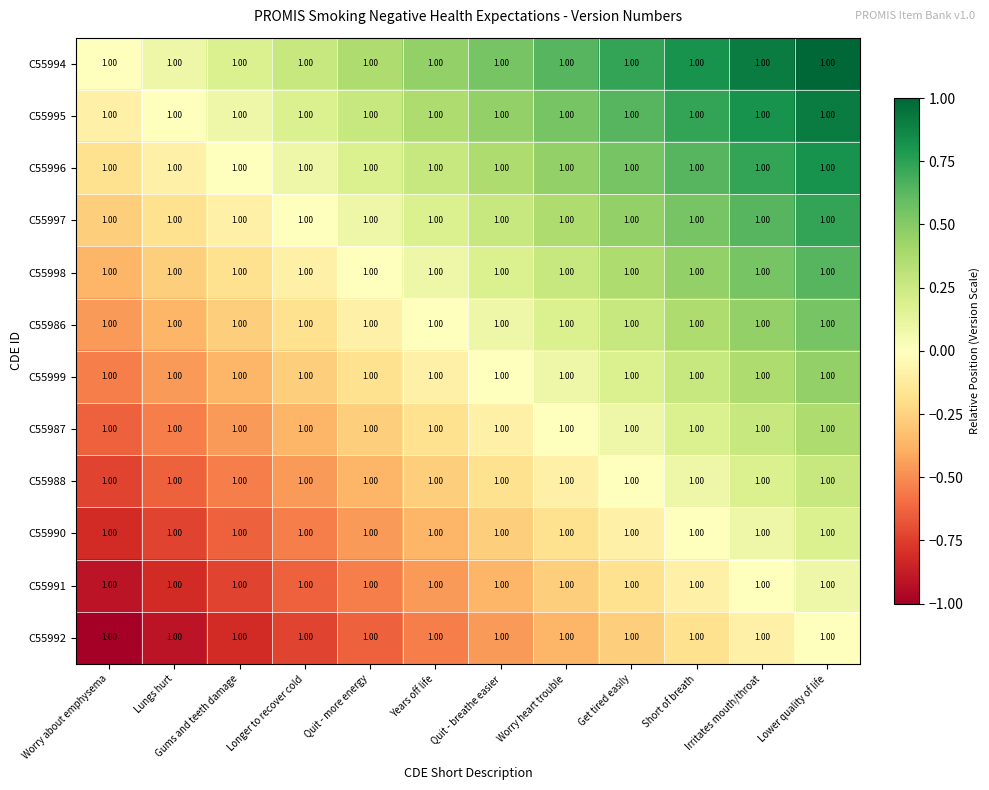

What is the total value across all series at Years off life?

-0.5